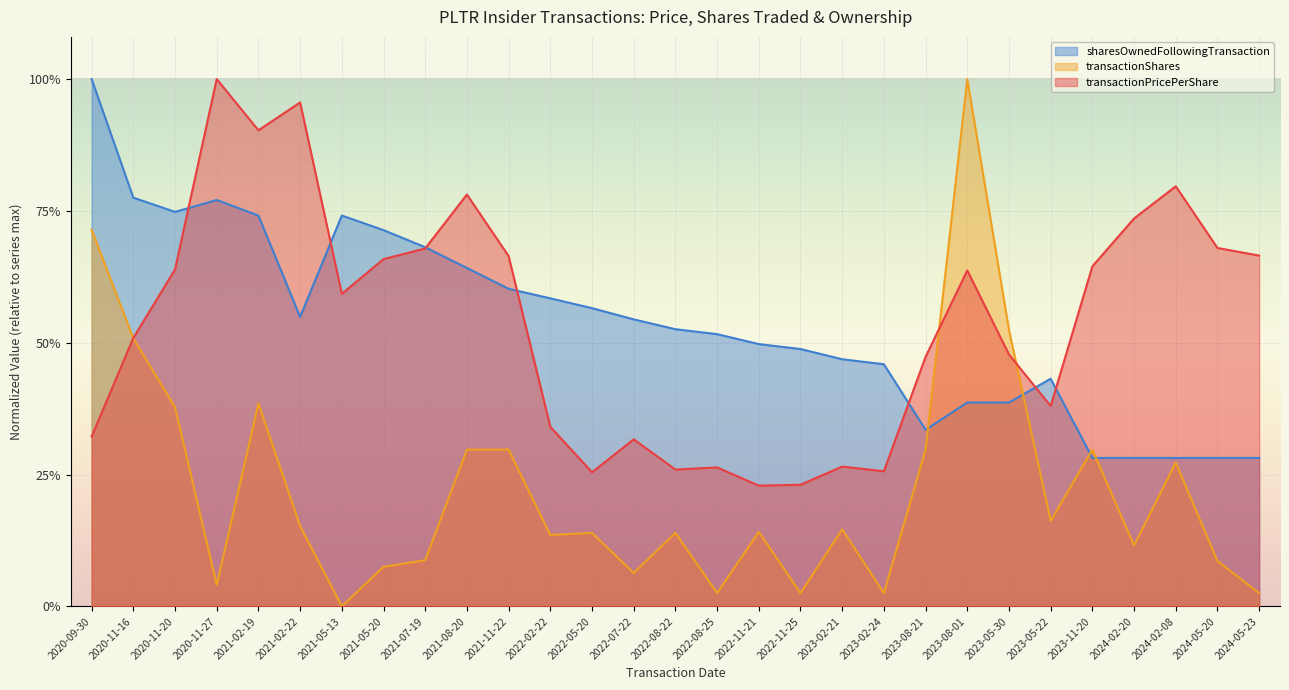

In sharesOwnedFollowingTransaction, how many points are higher than both neighbors (excluding endpoints)?

3